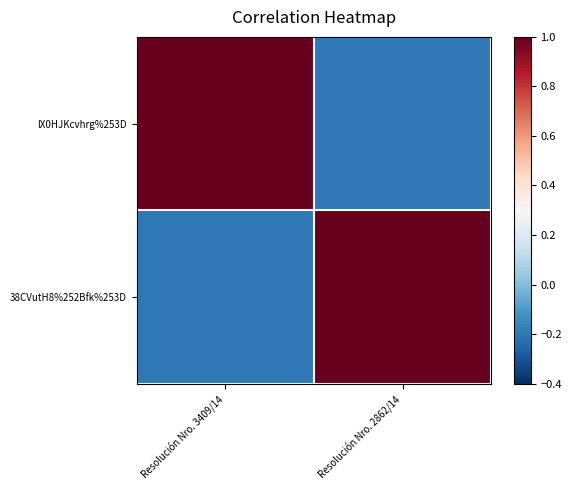

Rank the series at Resolución Nro. 3409/14 from lowest to highest value.

38CVutH8%252Bfk%253D, lX0HJKcvhrg%253D